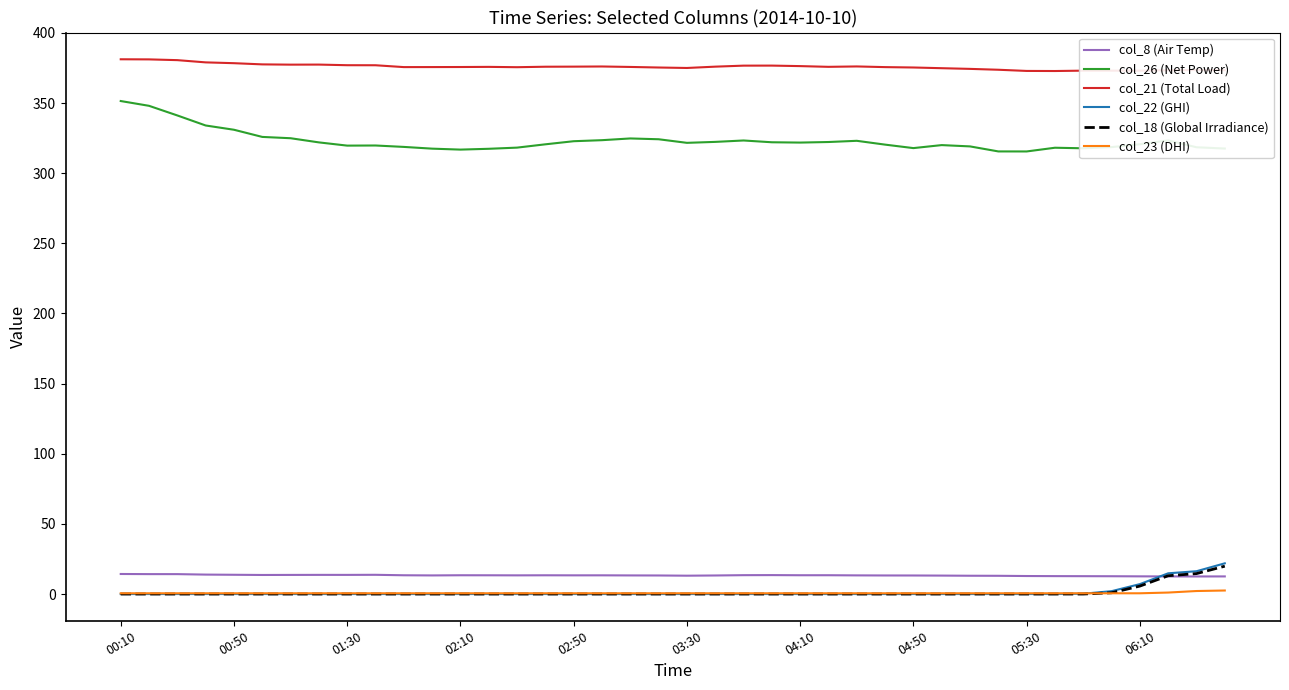

What is the highest value of the col_26 (Net Power) series?

351.4